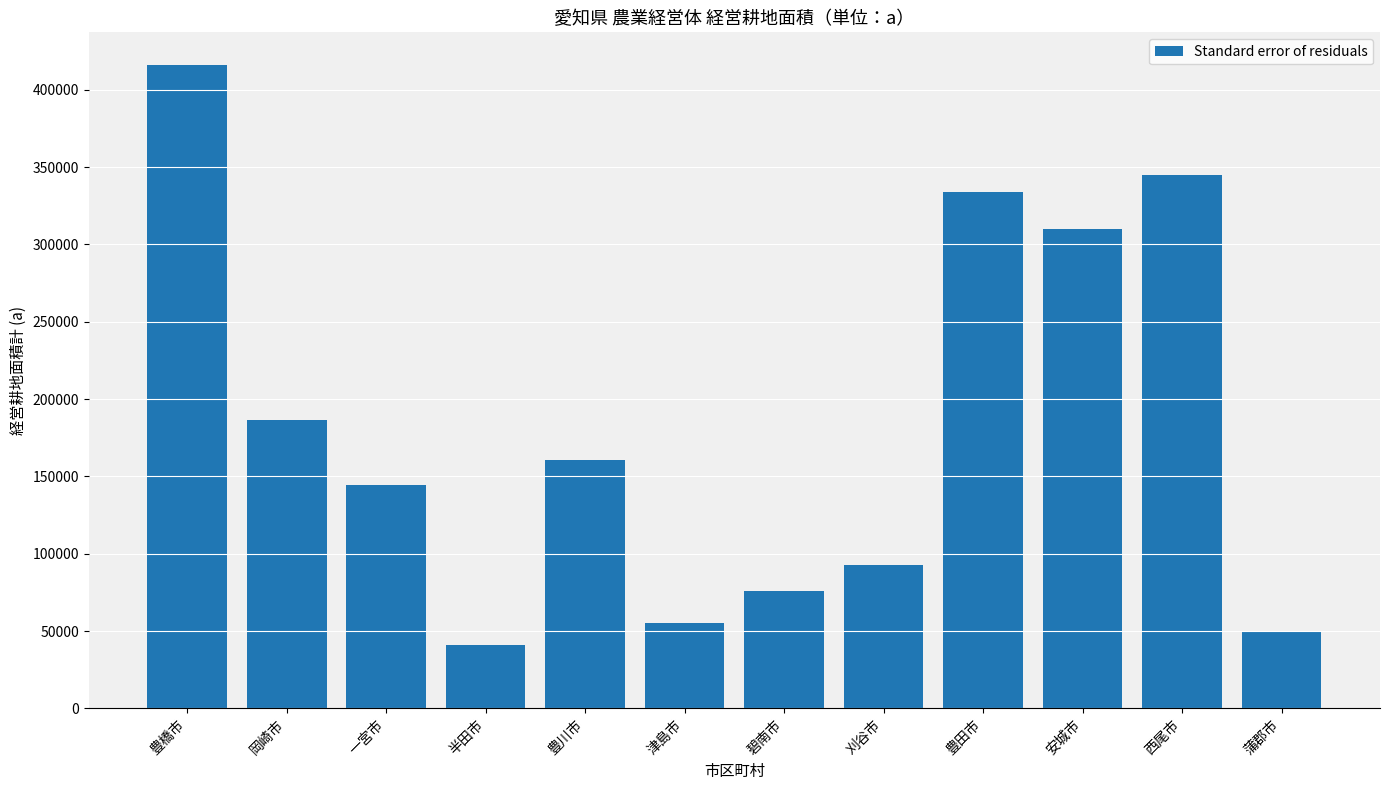

Which label corresponds to the smallest value in the chart?

半田市